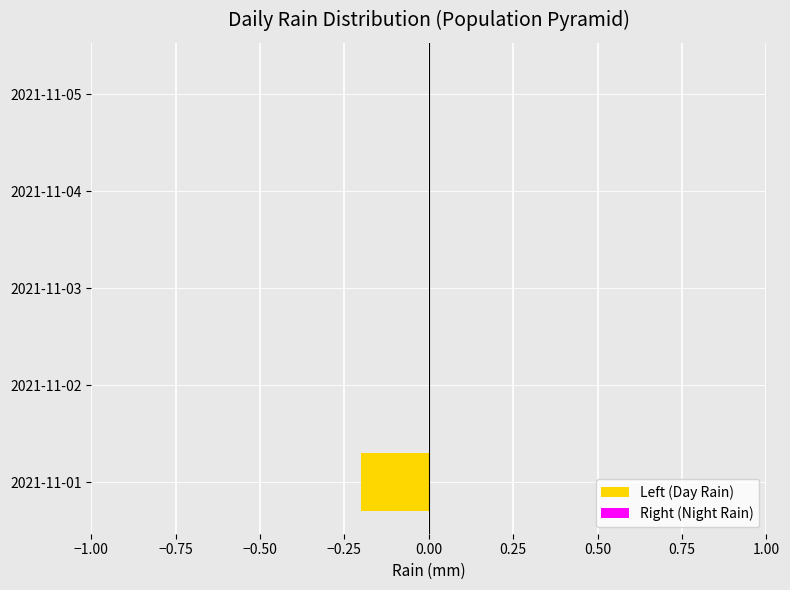

The chart shows a value of 0.1 at 2021-11-04. True or false?

False